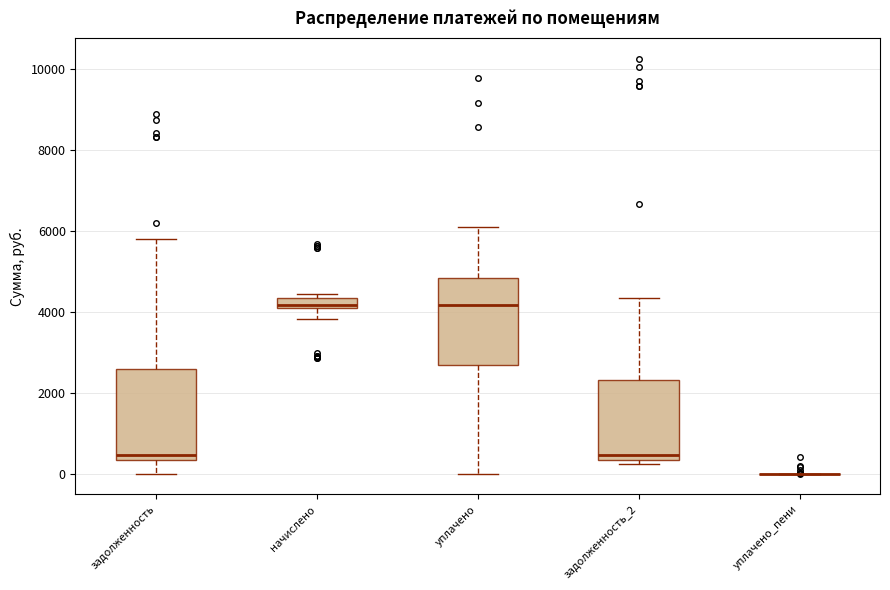

Where does the lower whisker of the box for уплачено end on the y-axis? The values are not printed on the chart, so give them approximately, as read against the axis.

0